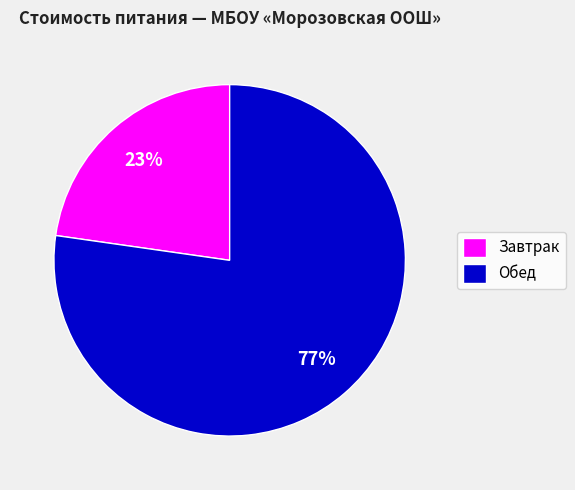

True or false: Завтрак accounts for 33% of the total.

False